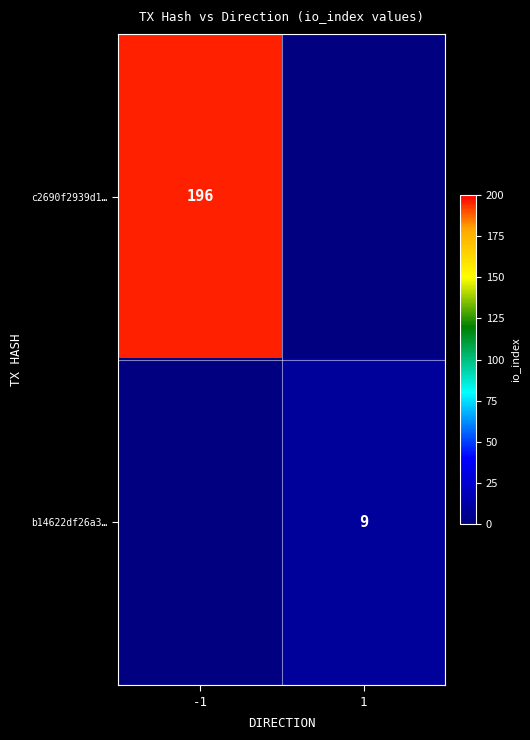

How many distinct data groups are displayed?

2